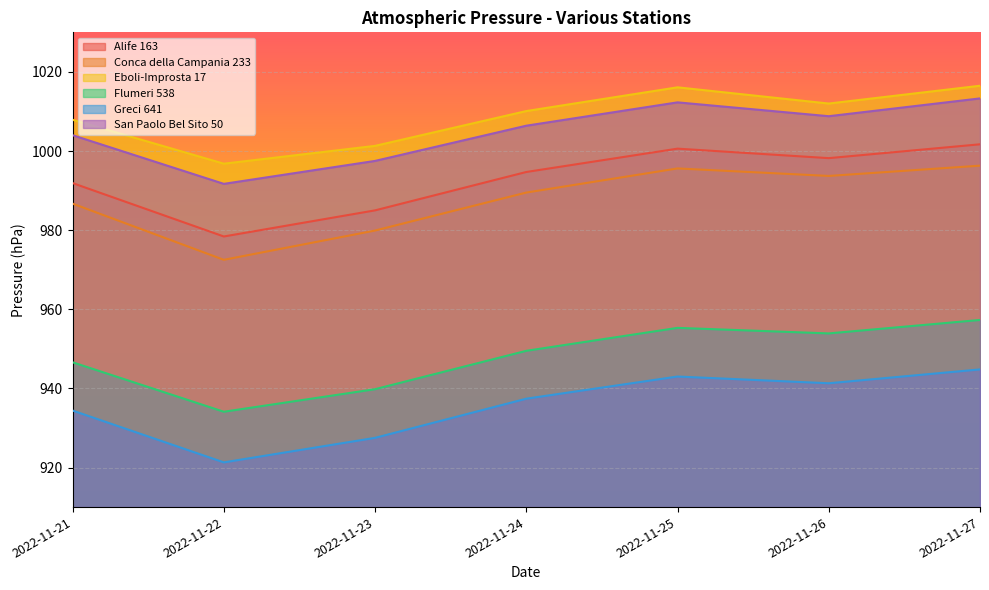

True or false: Conca della Campania 233 and San Paolo Bel Sito 50 cross at least once.

False